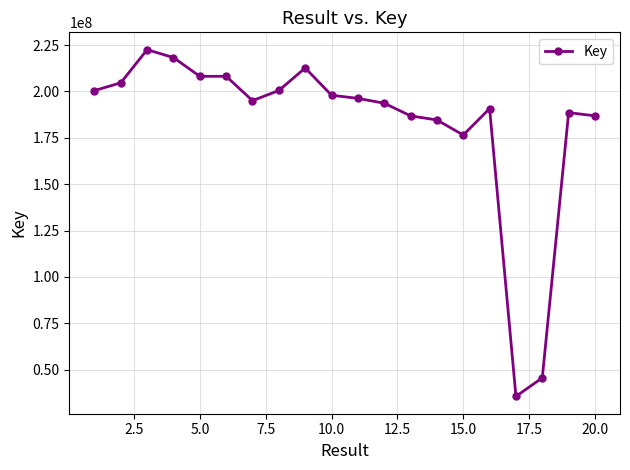

What is the difference between the second highest and minimum values?

182653453